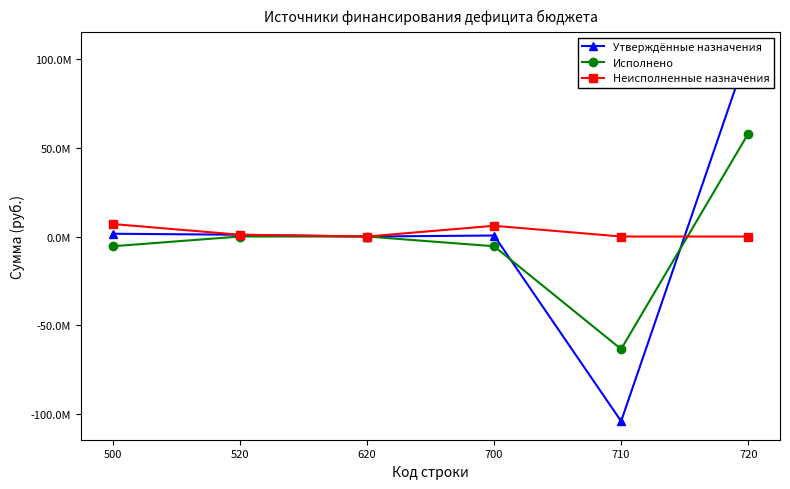

Reading left to right, list all the values displayed in this chart.

Утверждённые назначения: 1564404.5	1000000.0	0.0	564404.5	-104144225.1	104708629.7
Исполнено: -5486905.7	0.0	0.0	-5486905.7	-63497070.3	58010164.6
Неисполненные назначения: 7051310.2	1000000.0	0.0	6051310.2	0.0	0.0